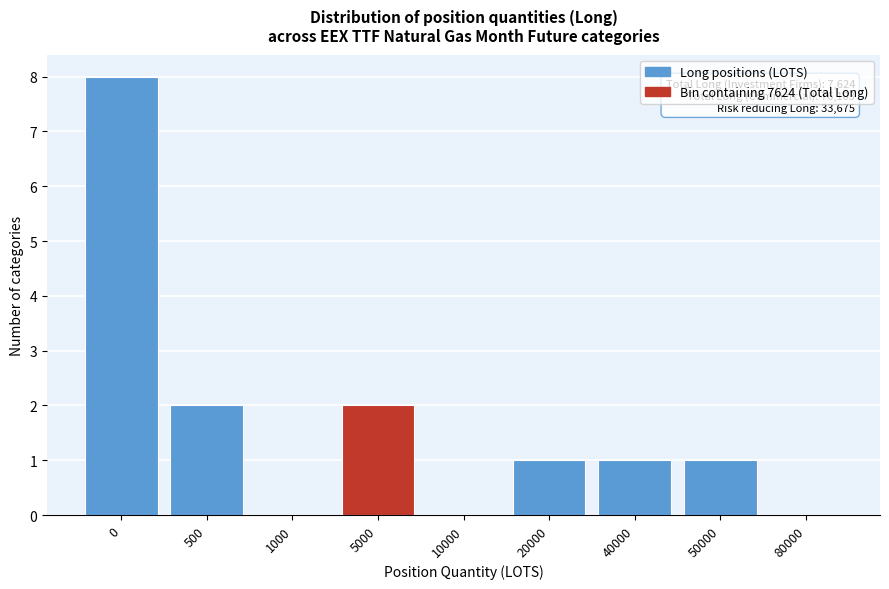

Reading left to right, extract all data points from this chart.

0=8	500=2	1000=0	5000=2	10000=0	20000=1	40000=1	50000=1	80000=0